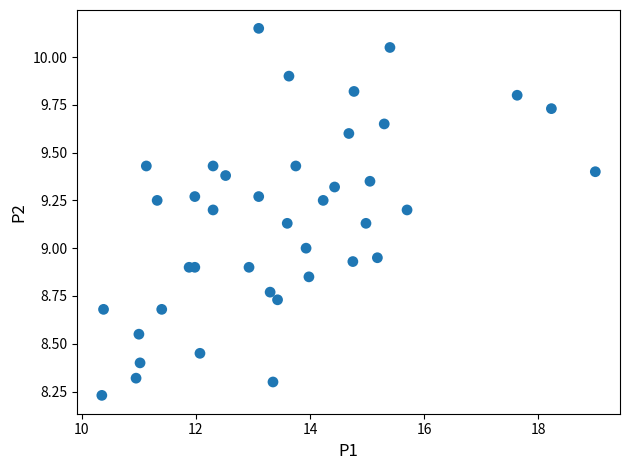

Count the number of points in this scatter plot.

40